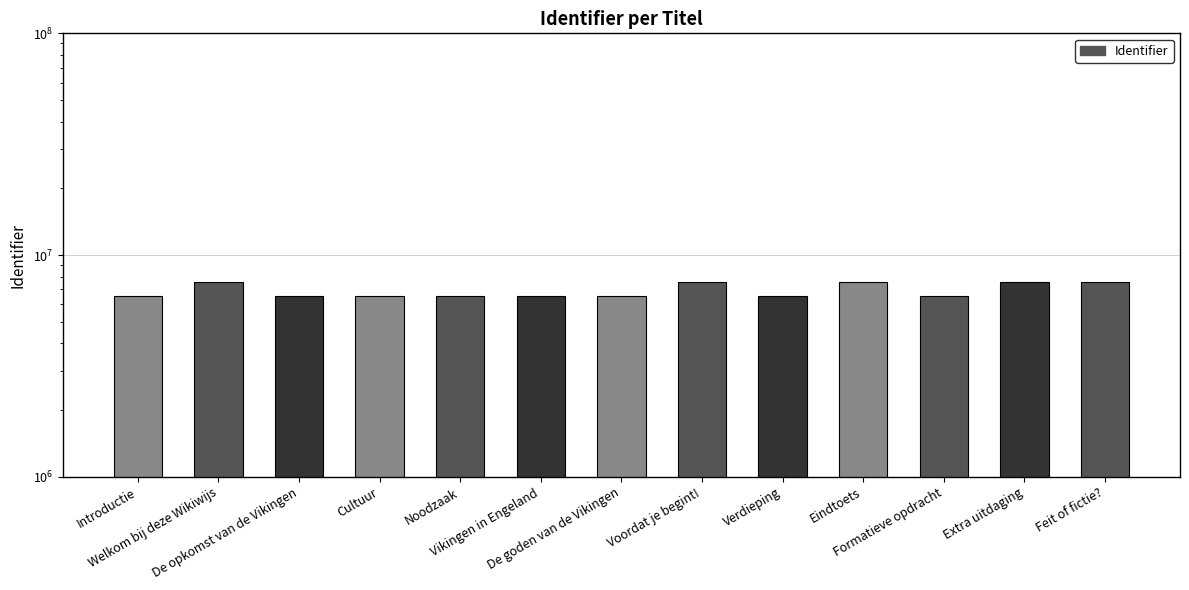

What is the label of the 2nd bar from the right?

Extra uitdaging